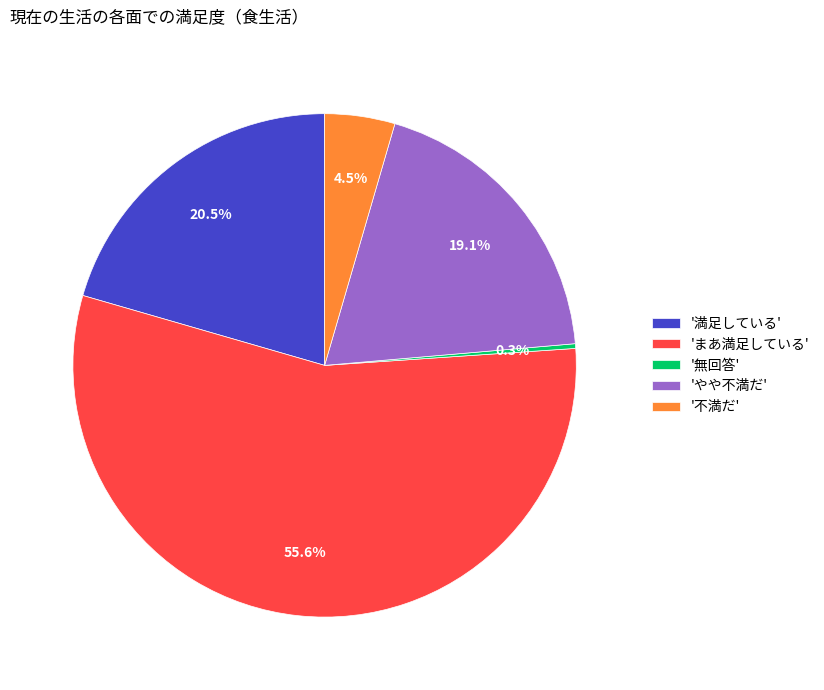

Which has a higher value, '満足している' or 'やや不満だ'?

'満足している'